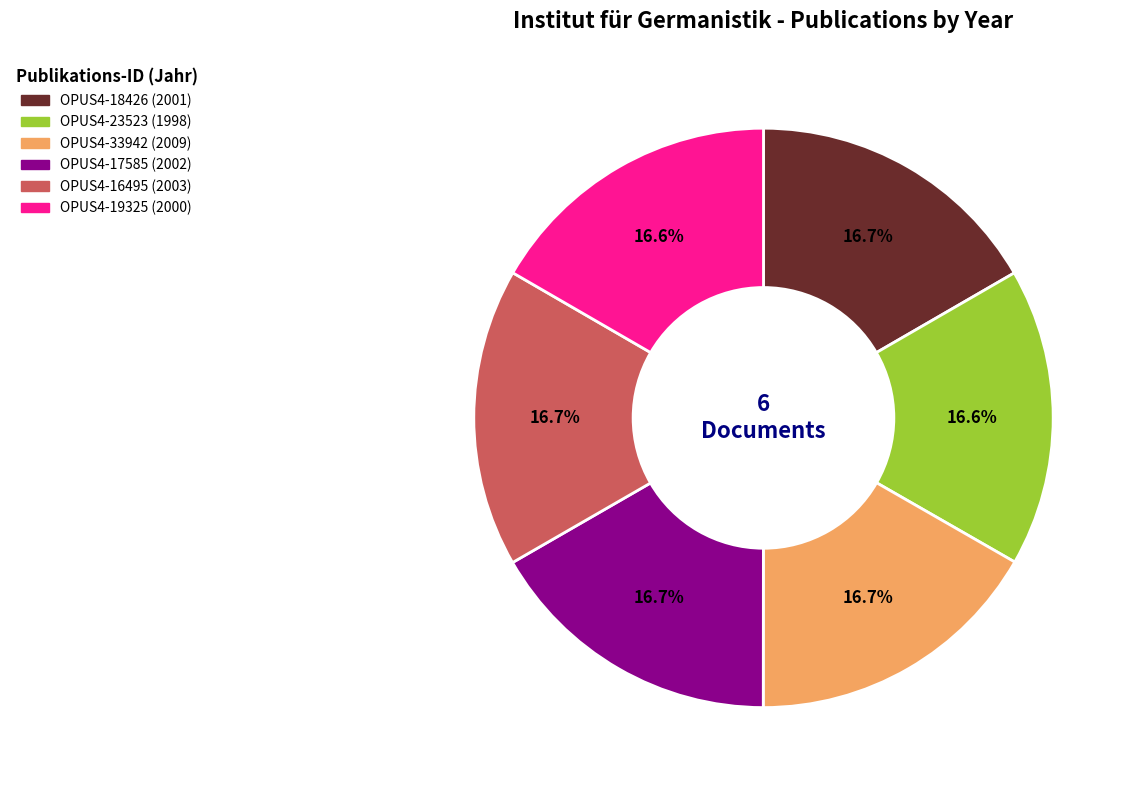

What is the ratio of the value at OPUS4-18426 (2001) to the value at OPUS4-19325 (2000)?

1.0